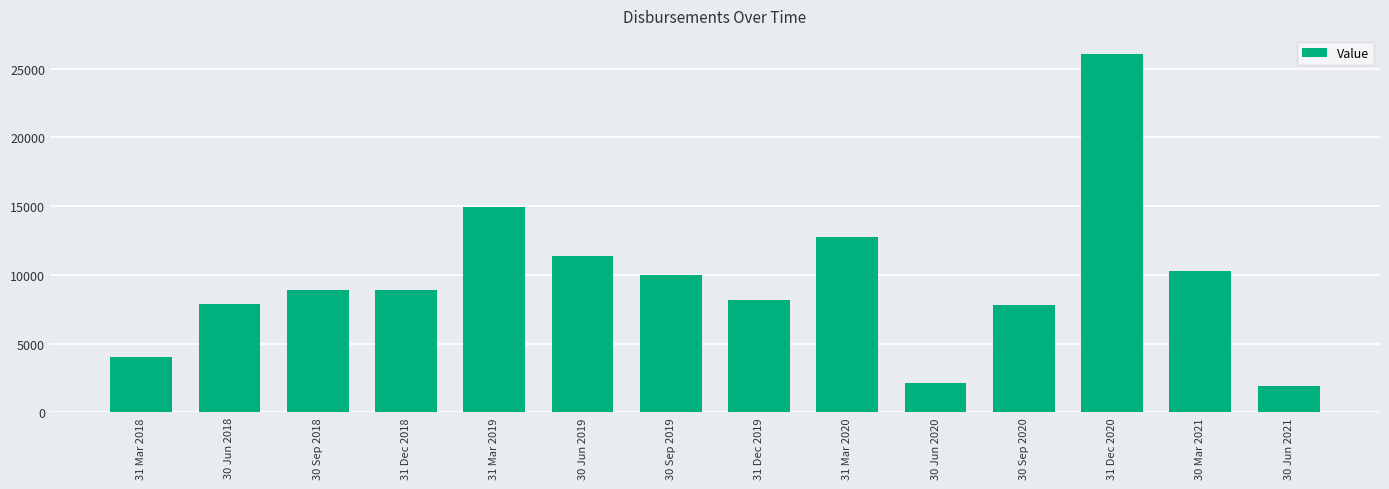

What is the label of the 4th bar from the right?

30 Sep 2020